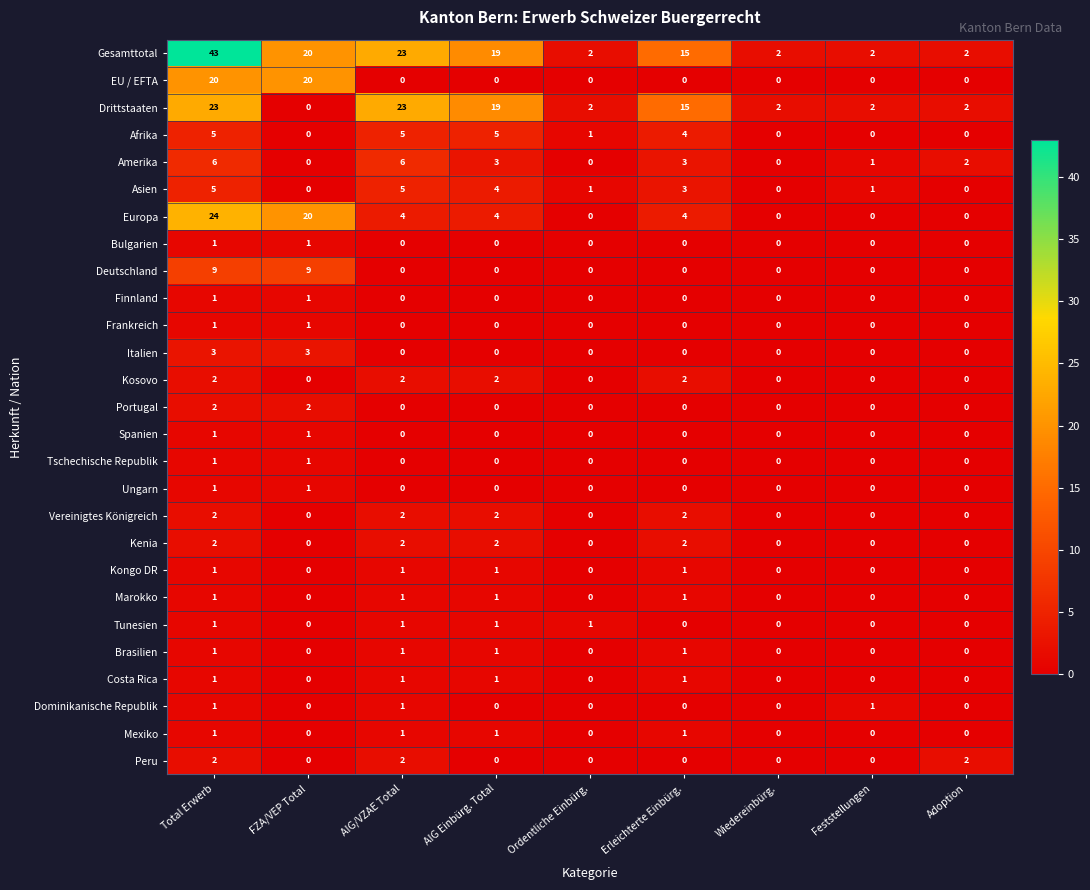

Count the number of data series in this chart.

27